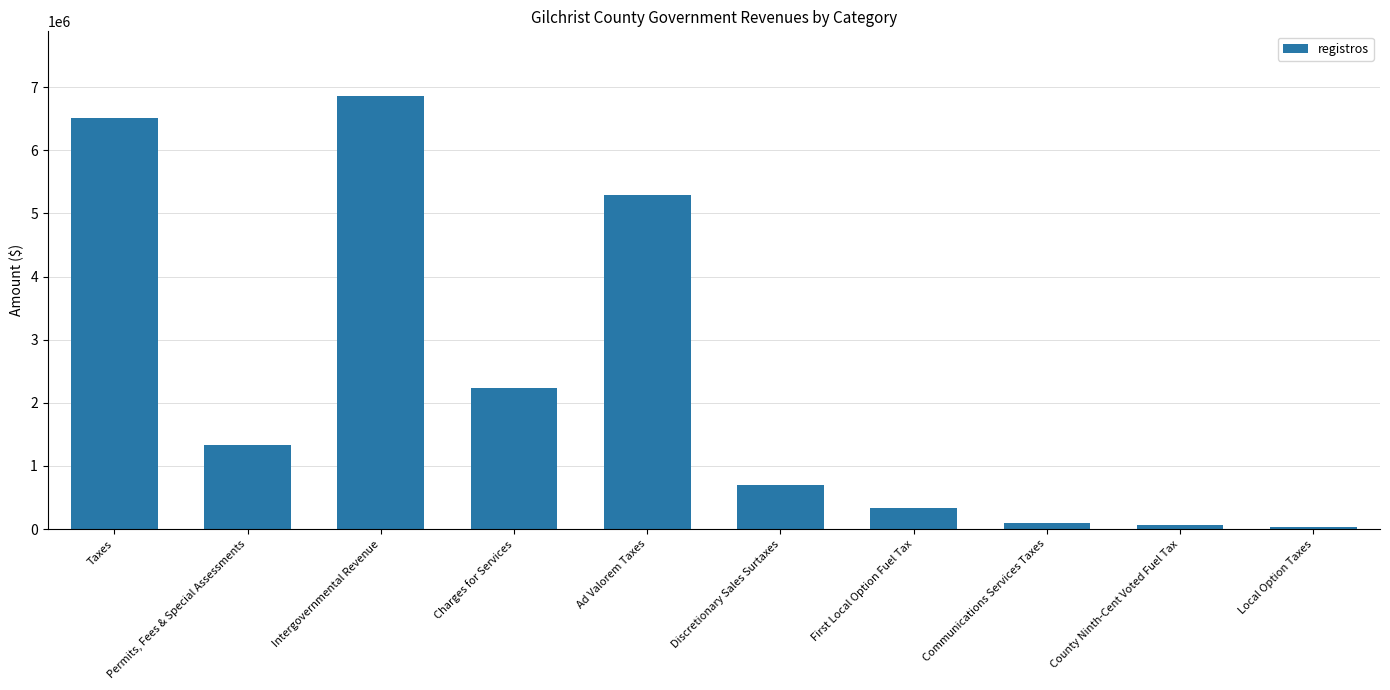

Rank the categories by value from lowest to highest.

Local Option Taxes, County Ninth-Cent Voted Fuel Tax, Communications Services Taxes, First Local Option Fuel Tax, Discretionary Sales Surtaxes, Permits, Fees & Special Assessments, Charges for Services, Ad Valorem Taxes, Taxes, Intergovernmental Revenue